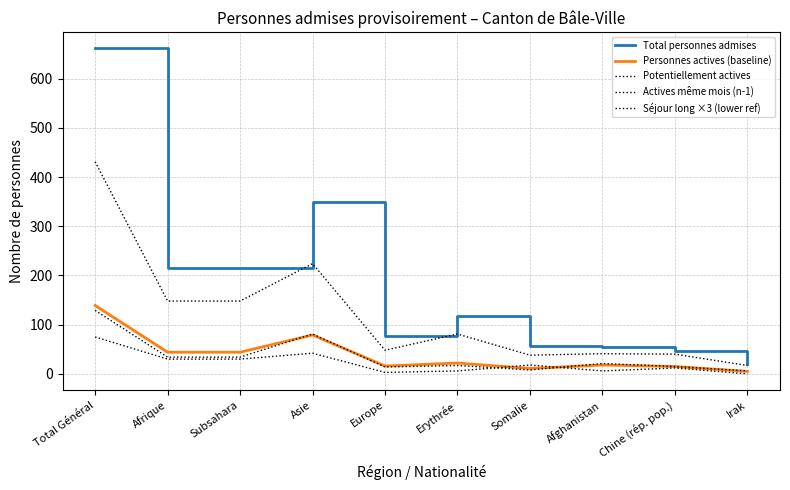

Is this an area chart (filled region under the line)?

No